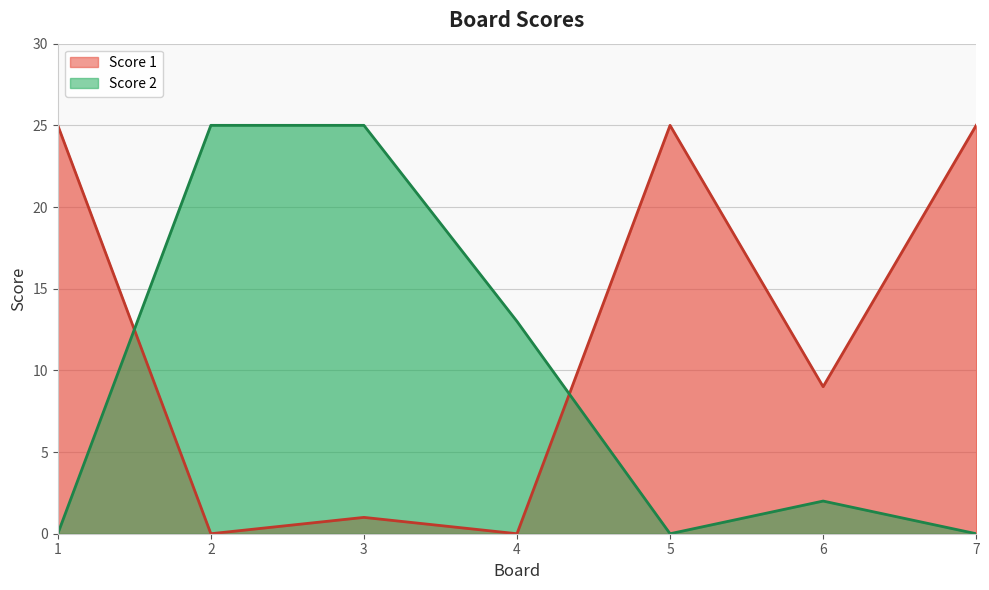

True or false: Score 1 and Score 2 cross at least once.

True